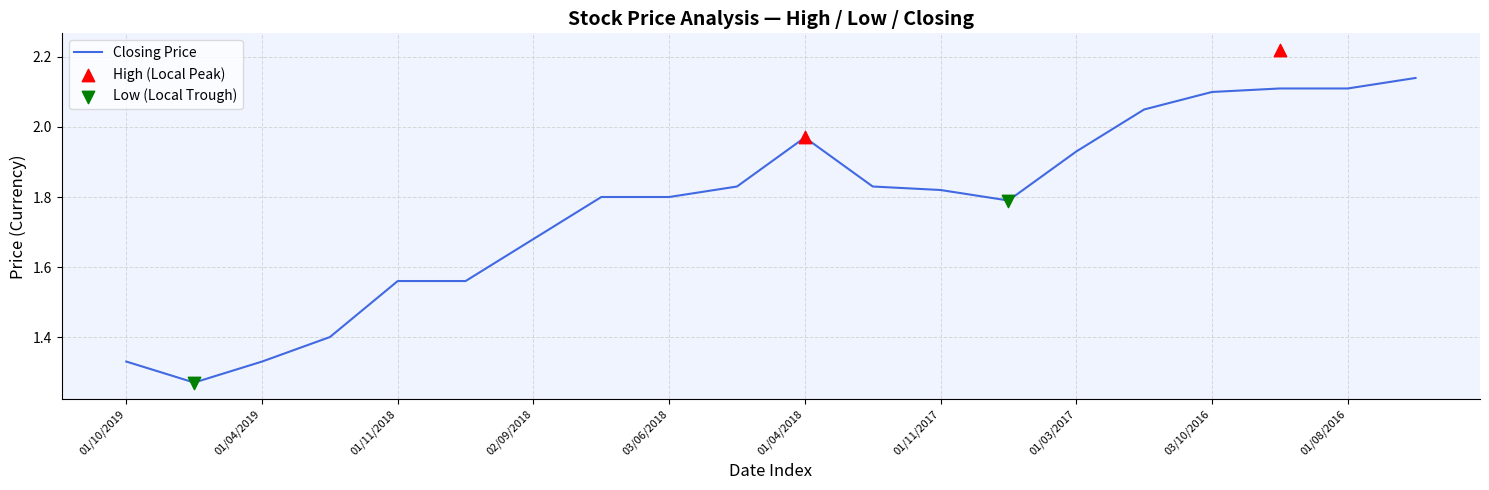

What are all the series names shown in the legend?

High, Low, Closing